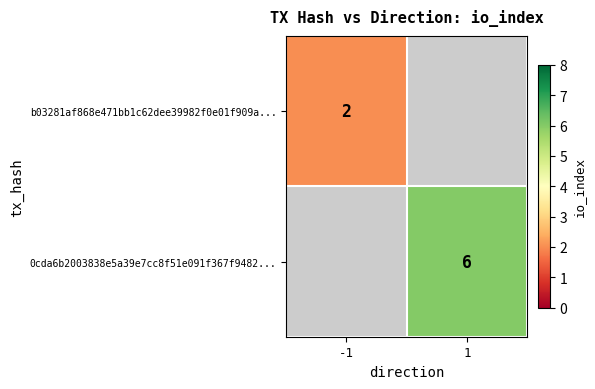

At which category does the chart reach its peak across all series?

1